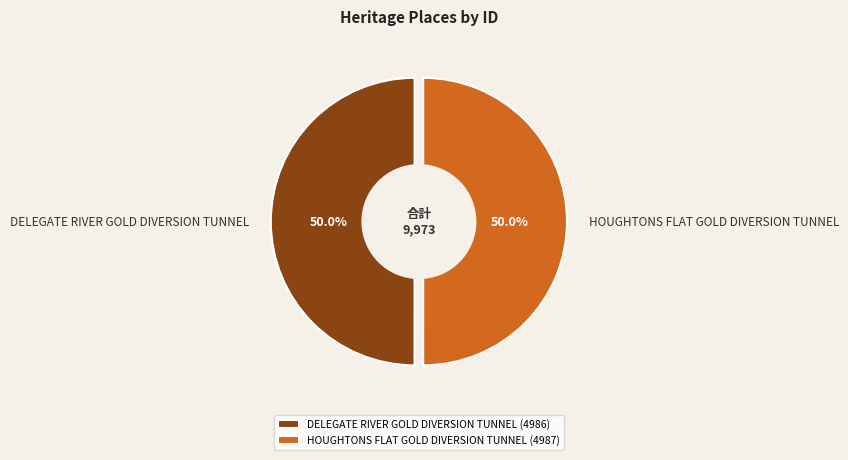

To the nearest percent, what percentage of the pie is HOUGHTONS FLAT GOLD DIVERSION TUNNEL?

50%